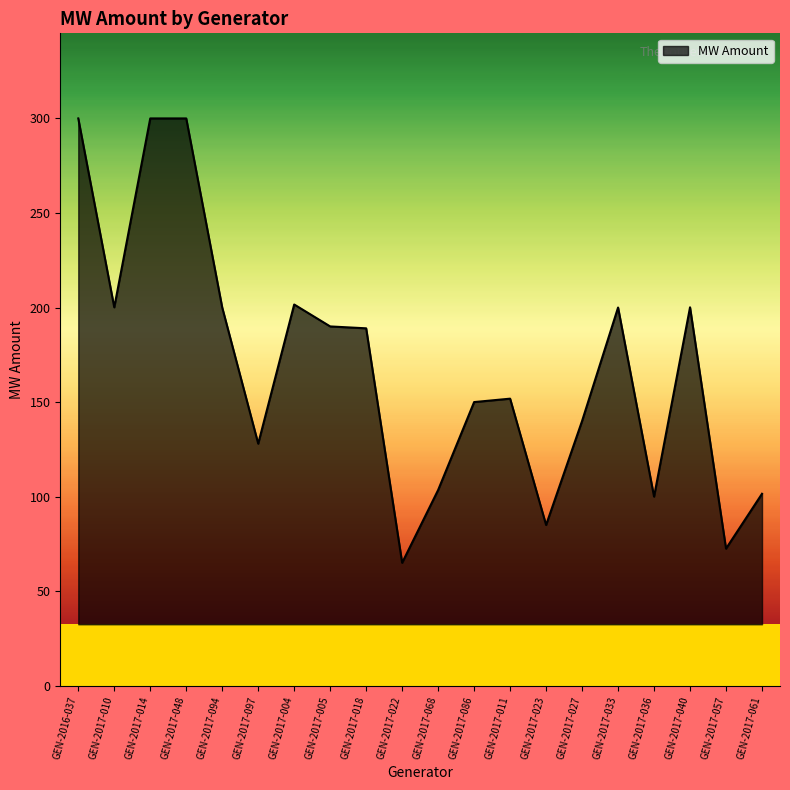

The value at GEN-2017-086 is 219.9. True or false?

False